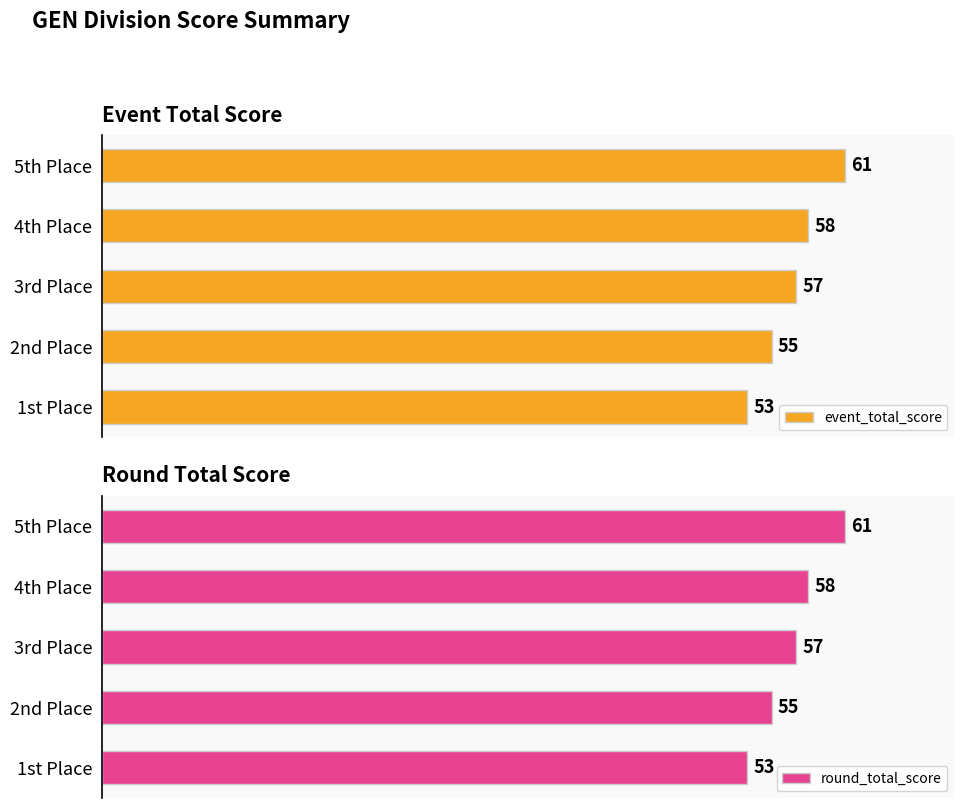

Where is event_total_score nearest to the value 57?

3rd Place